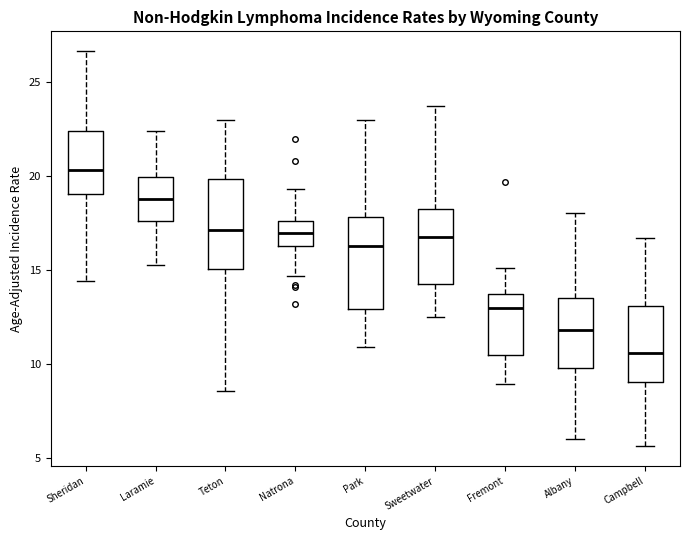

Which box has the highest median line?

Sheridan